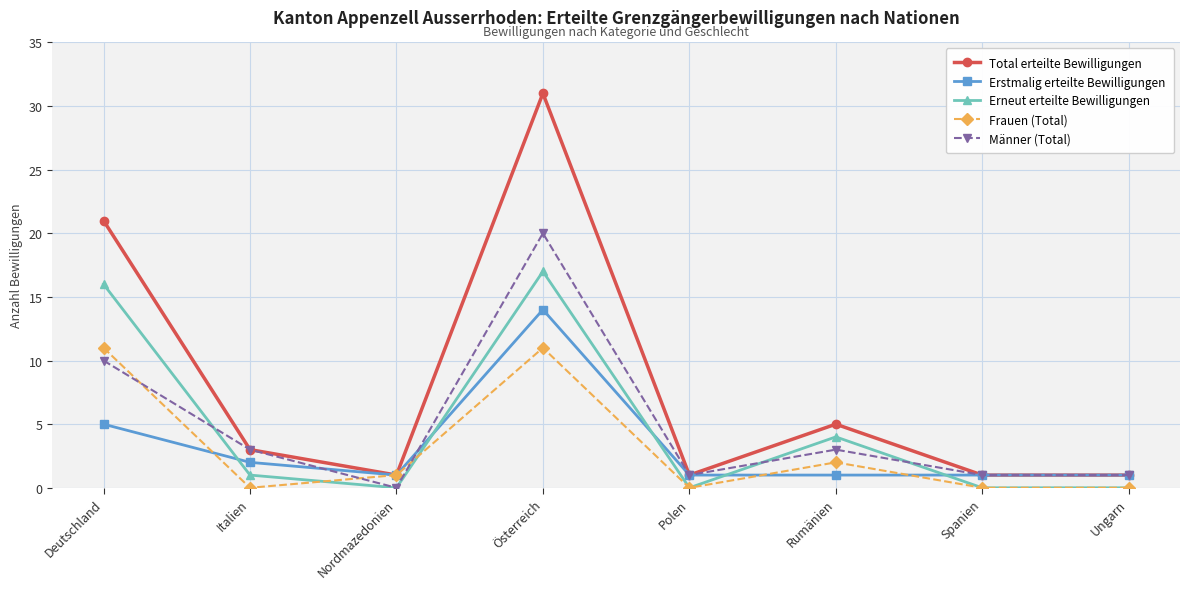

What is the difference between the Total erteilte Bewilligungen values at Österreich and Polen?

30